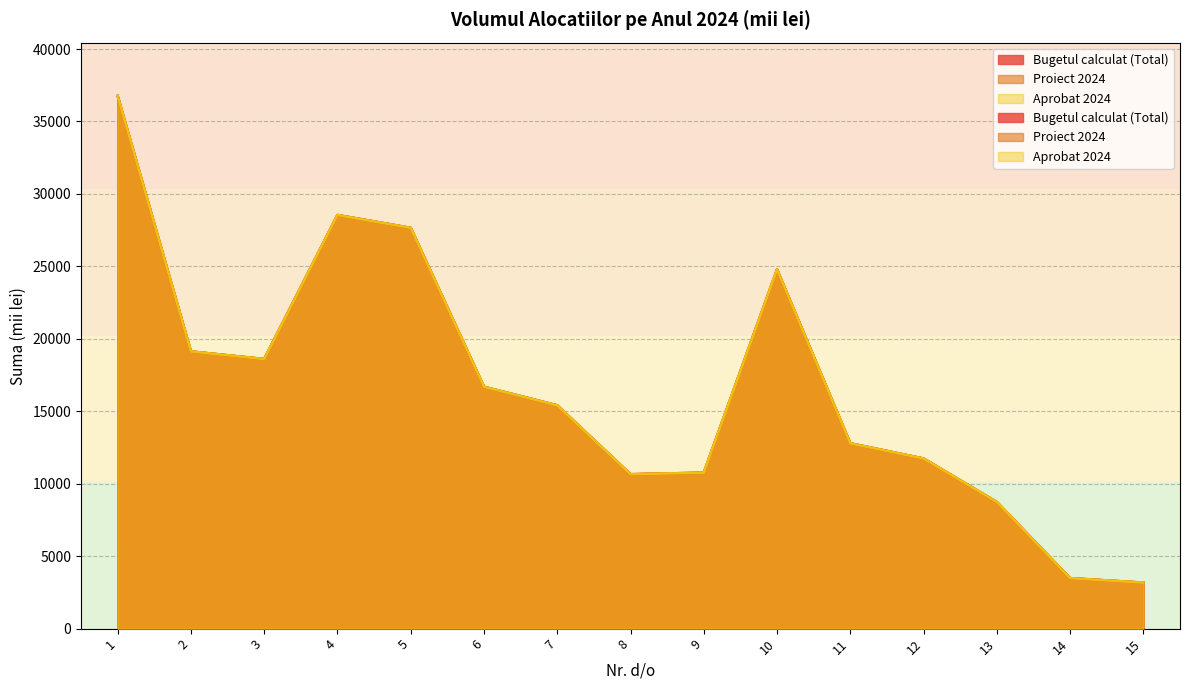

True or false: Proiect 2024 and Aprobat 2024 cross at least once.

False